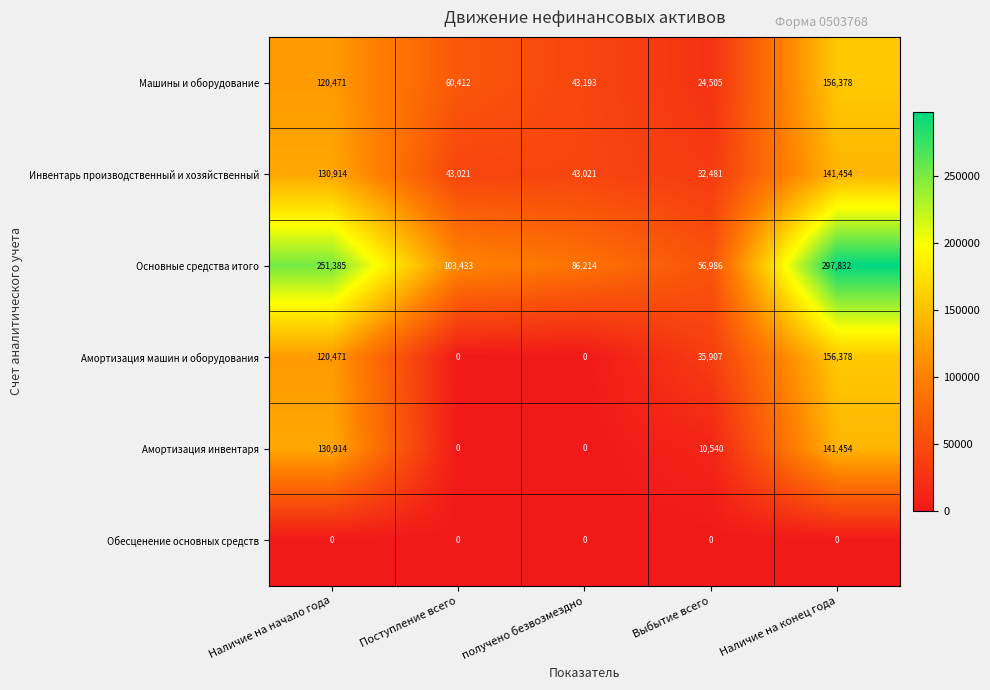

Which category has the highest value across all series?

Наличие на конец года